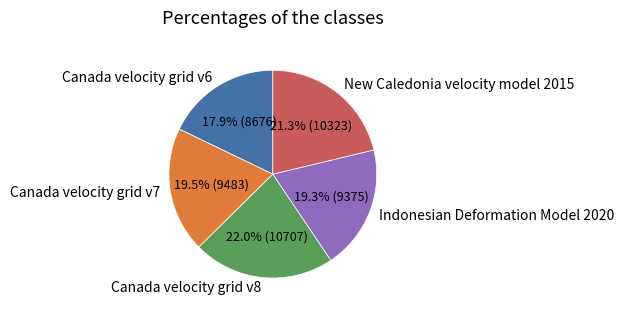

True or false: New Caledonia velocity model 2015 accounts for 14% of the total.

False